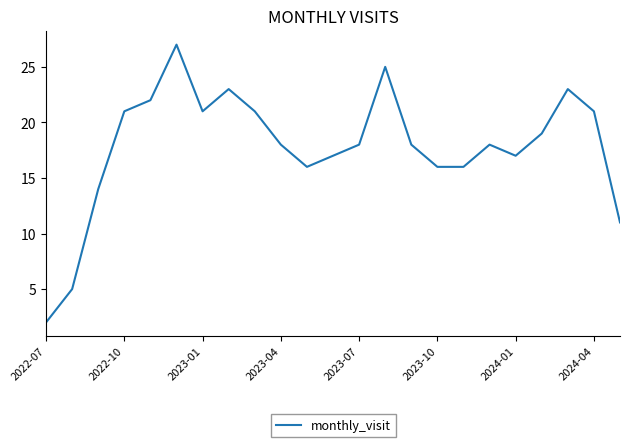

How many lines are shown in the chart?

1